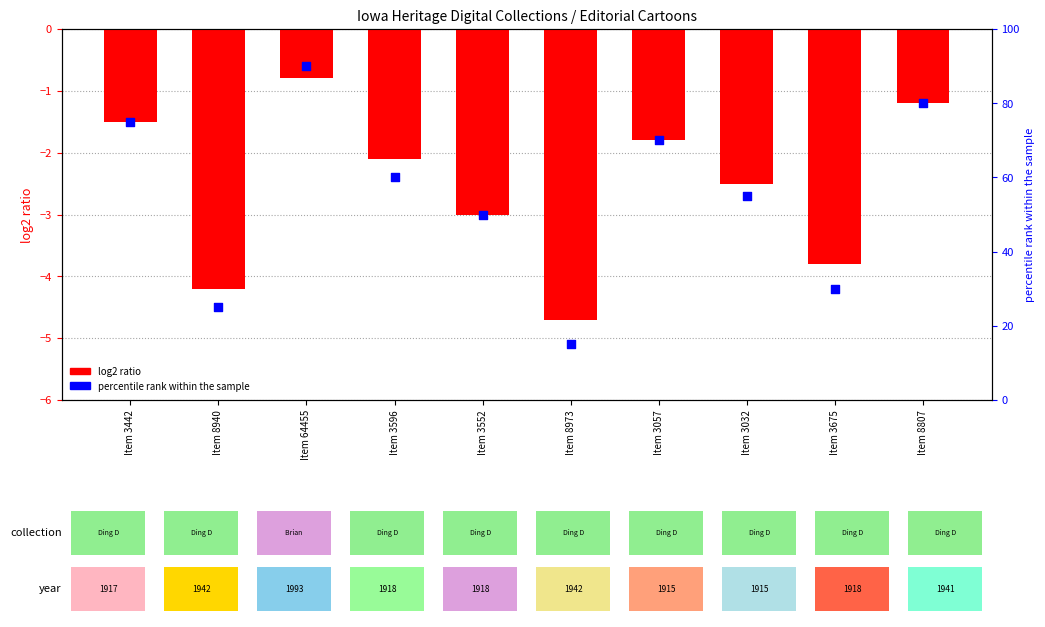

At which category is the sum across all series the highest?

Item 64455